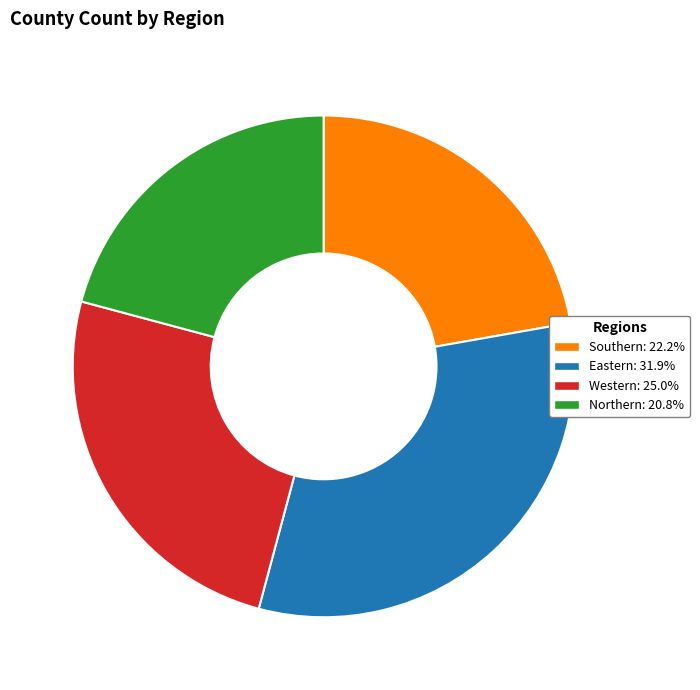

Does any single category account for the majority?

No